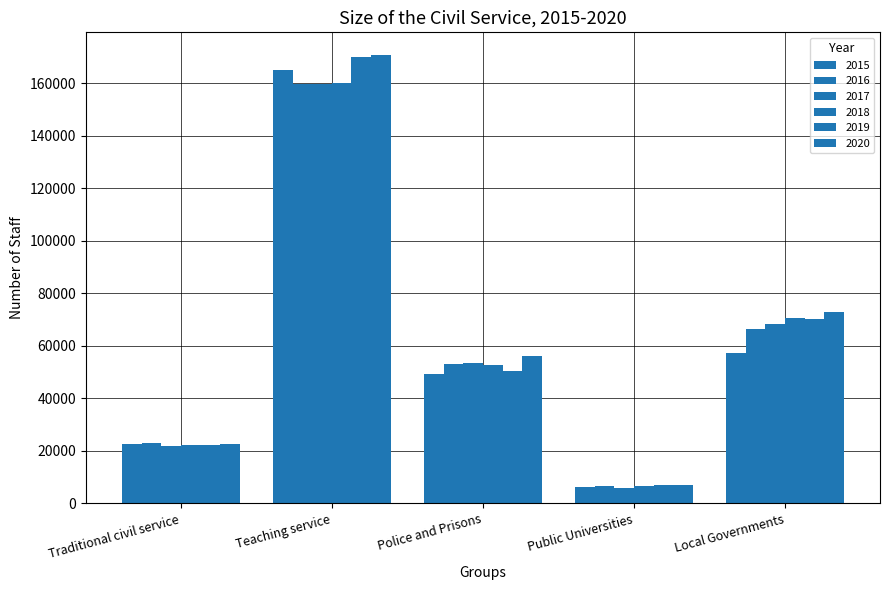

How many bars are there in each group?

6